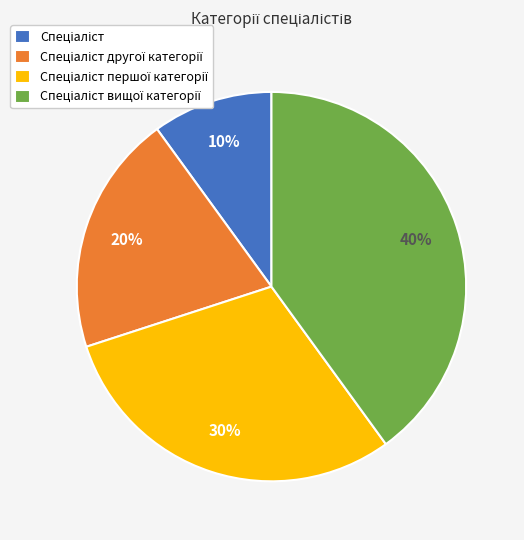

To the nearest percent, what is the difference between the largest and smallest slice percentages?

30%